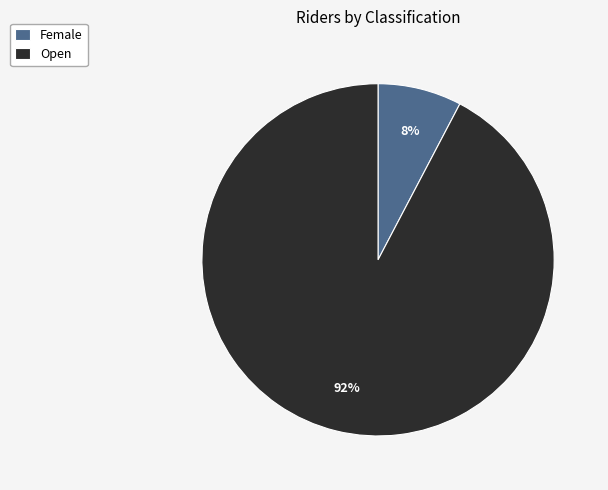

Is the sum of Open and Female greater than half?

Yes